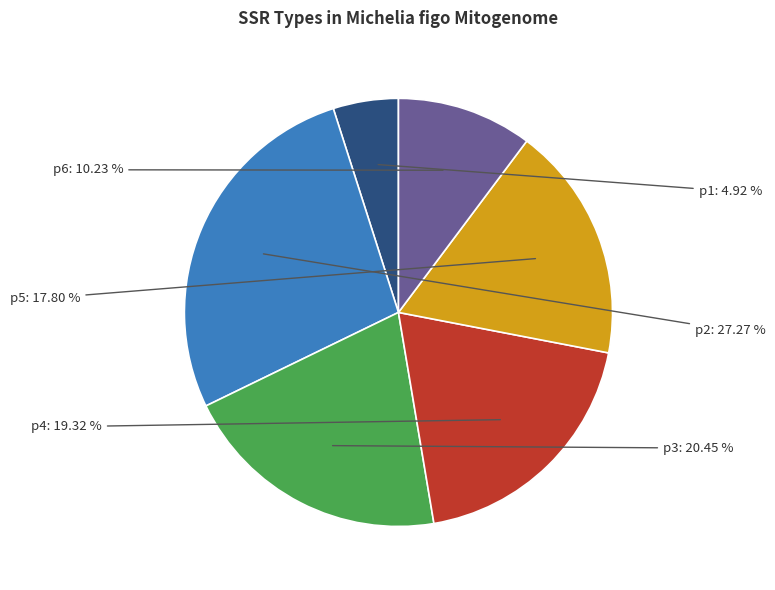

Approximately how many times larger is the value at p2 compared to p5?

1.5